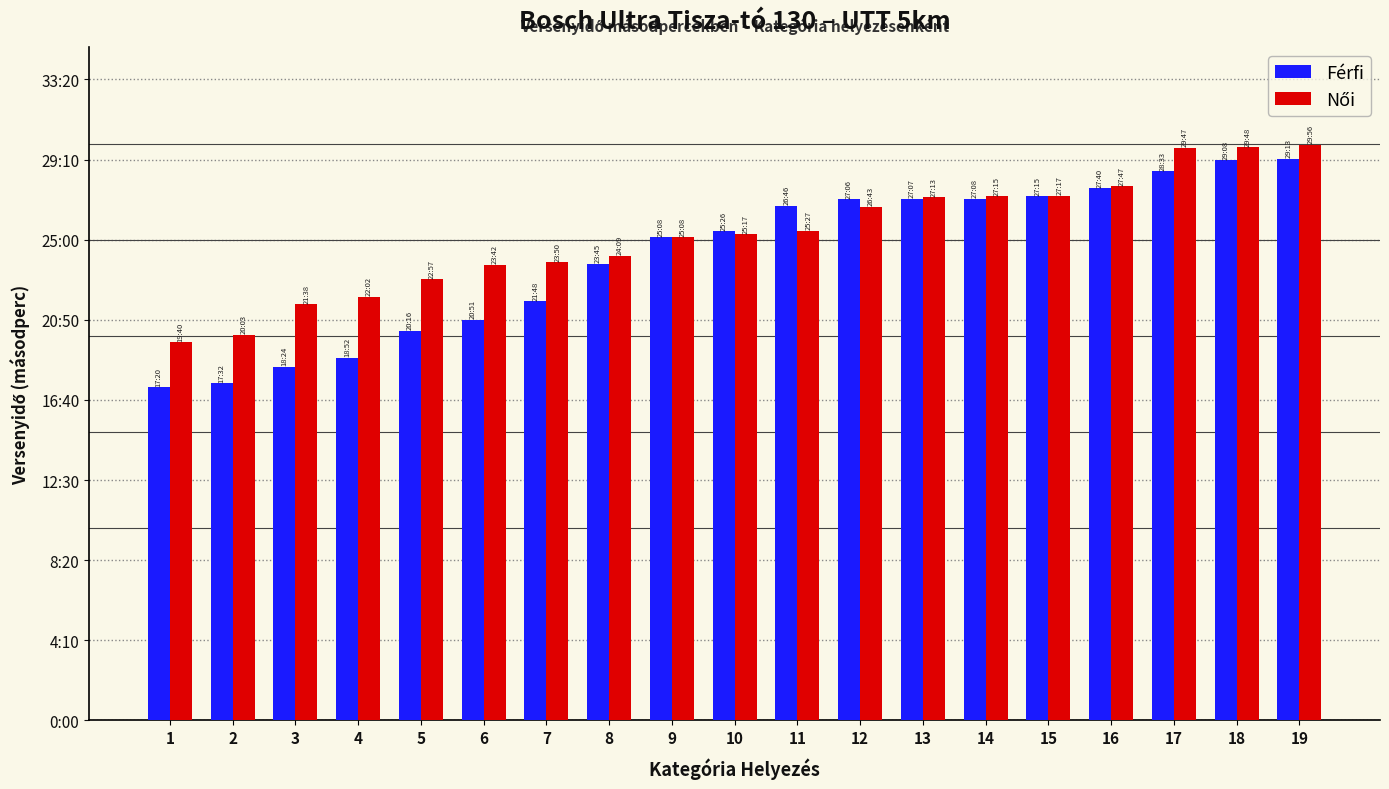

True or false: Női has a value of 1298 at 3.

True